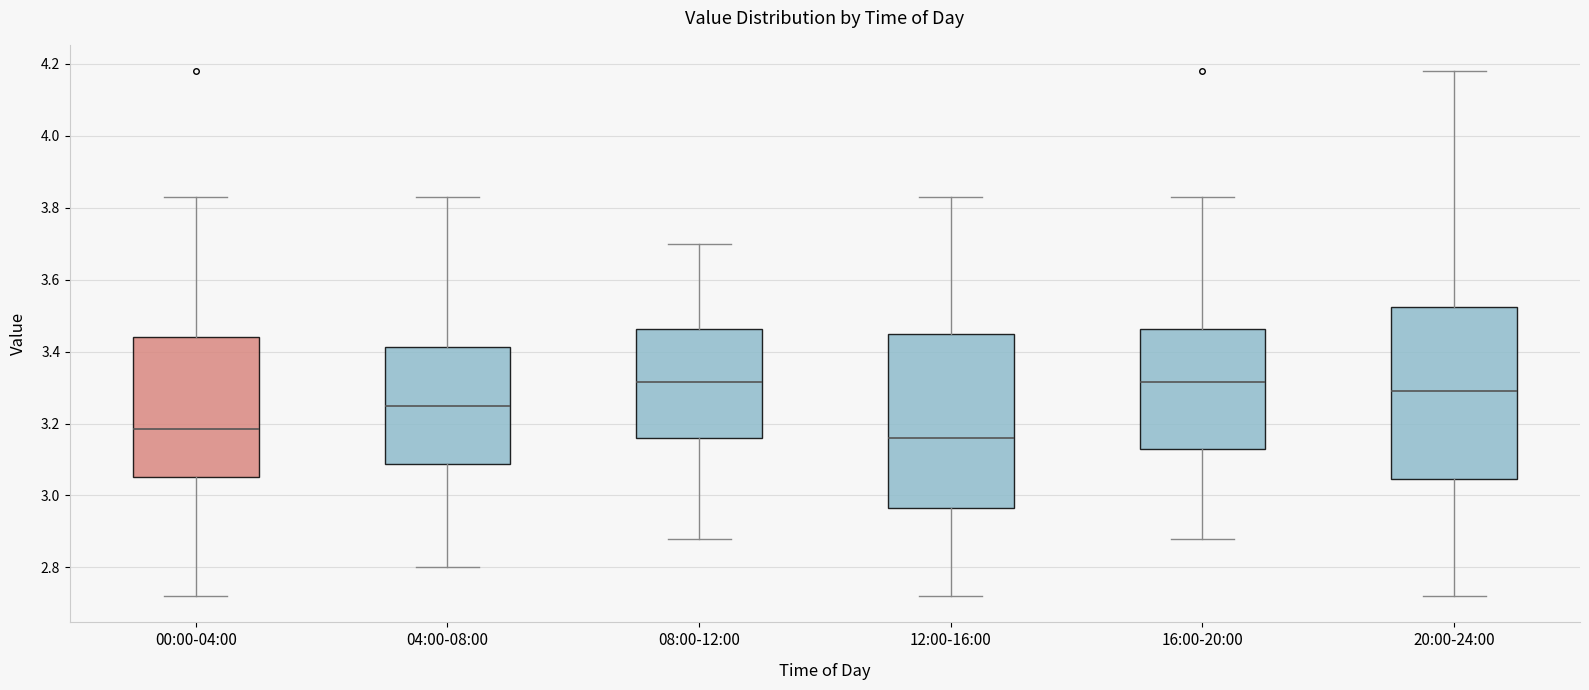

Where is the upper edge of the box for 08:00-12:00 on the y-axis? The values are not printed on the chart, so give them approximately, as read against the axis.

3.46